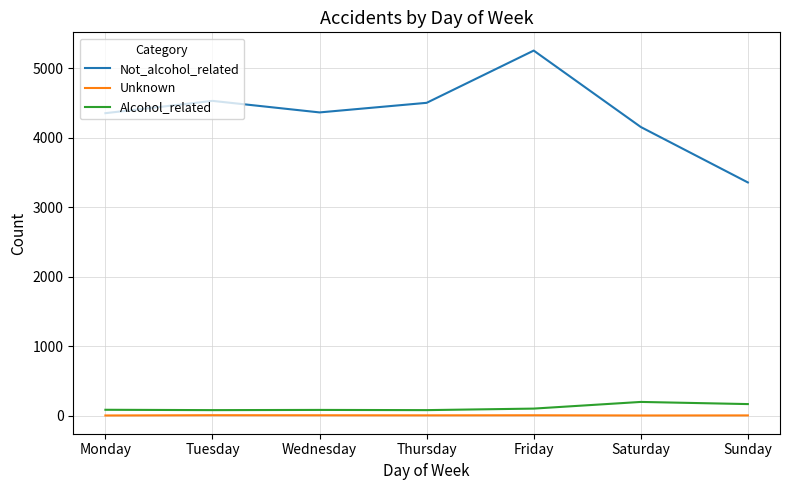

True or false: Not_alcohol_related has a value of 1262 at Friday.

False